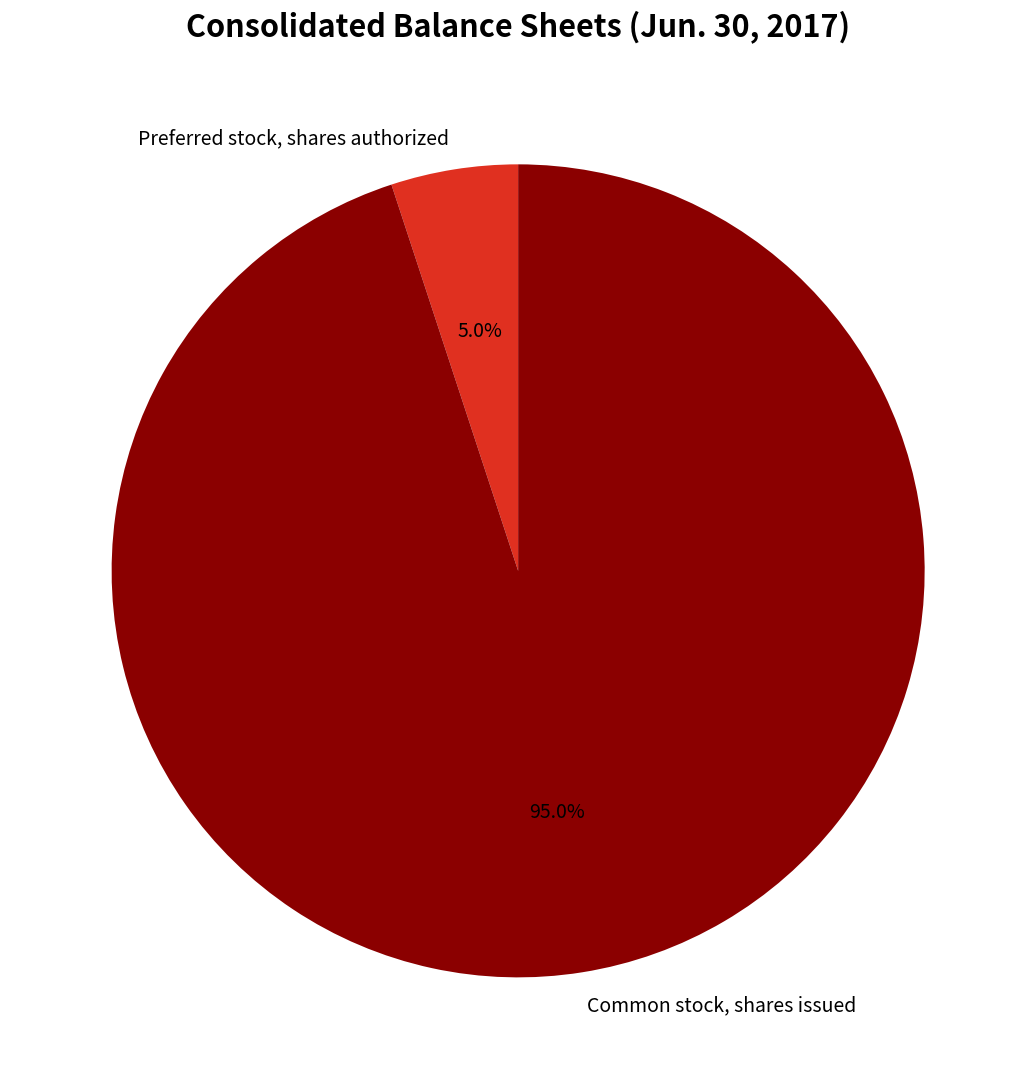

To the nearest percent, what percentage of the pie is Common stock, shares issued?

95%